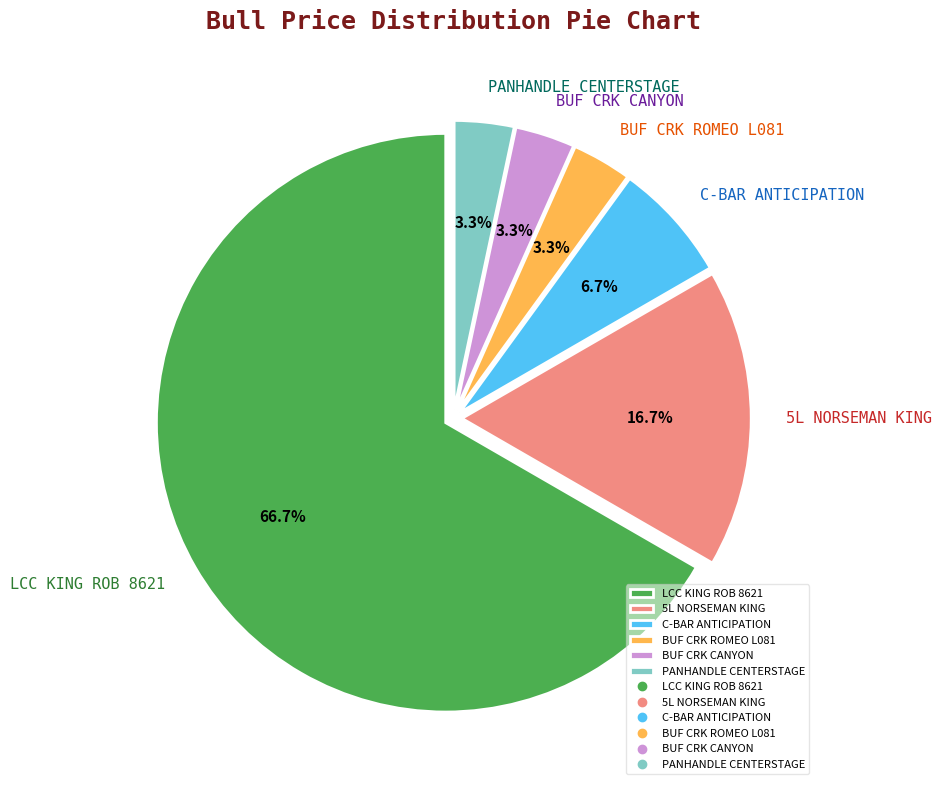

Which slice is the largest?

LCC KING ROB 8621